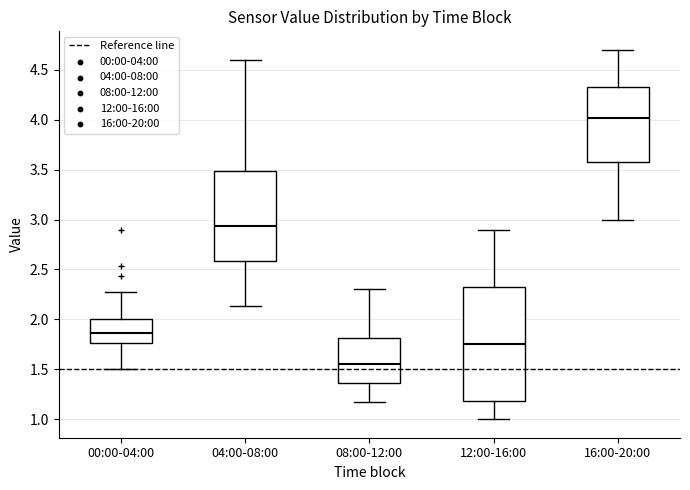

Which box is the tallest, from its lower edge to its upper edge?

12:00-16:00